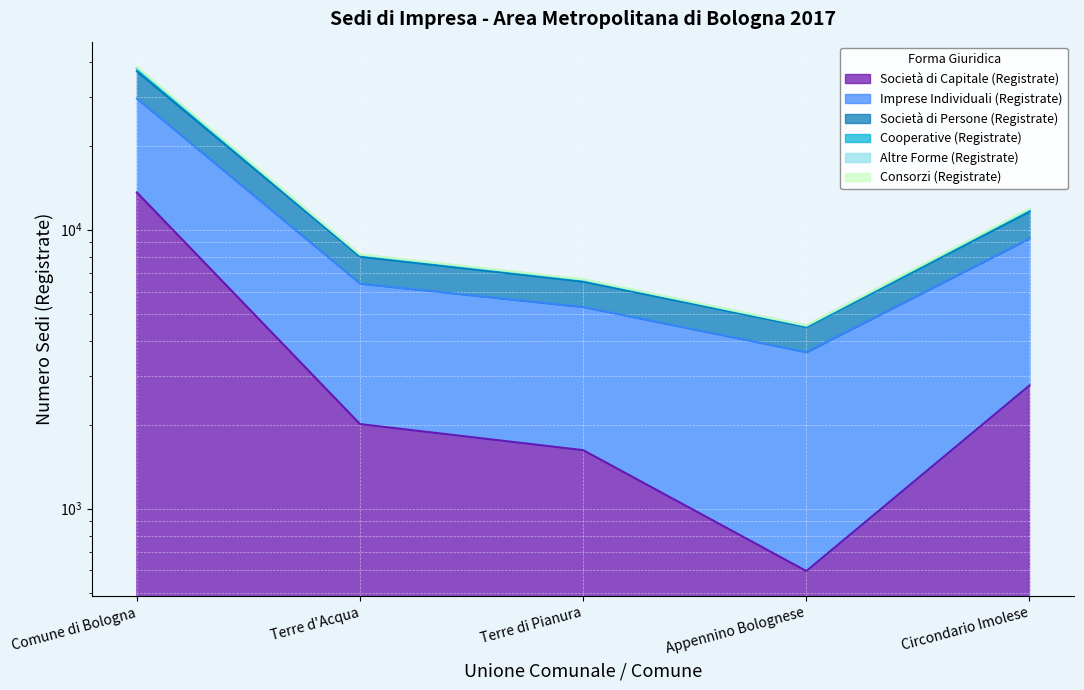

What is the greatest value displayed?

38370